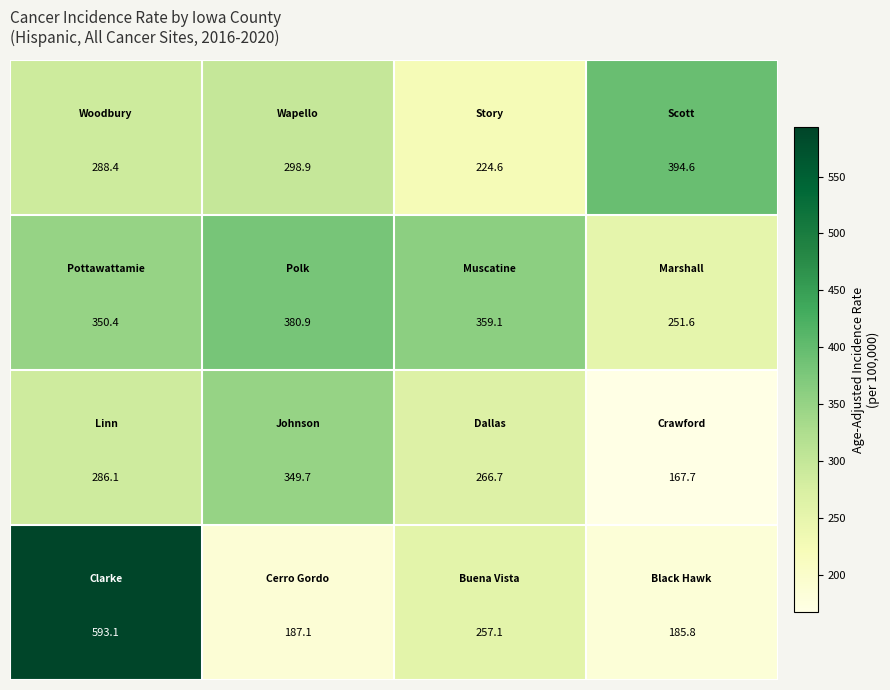

How many categories are shown in the chart?

4